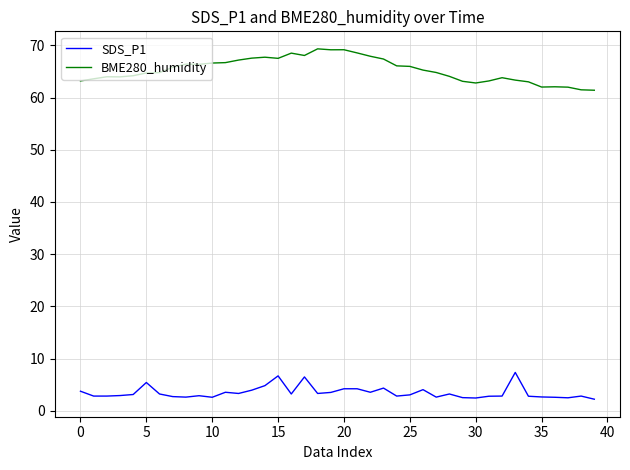

Which series has the largest total across all categories?

BME280_humidity